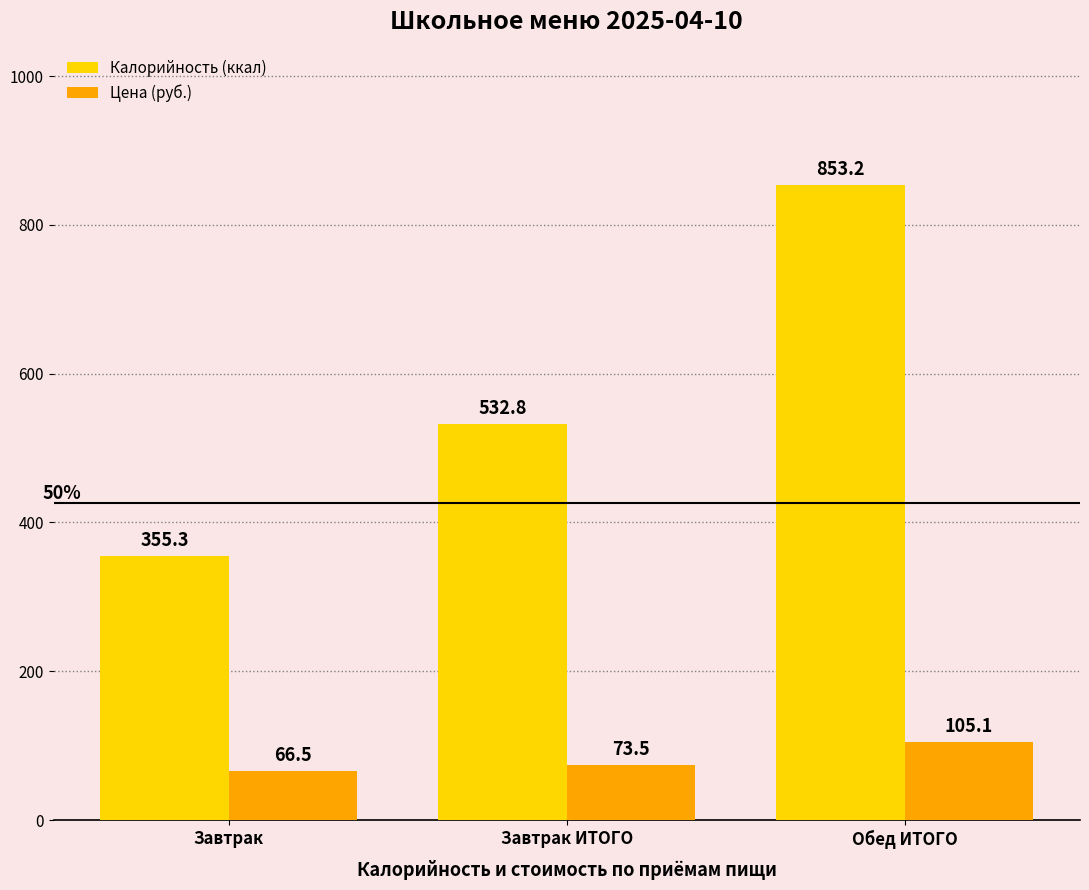

At which category is the sum across all series the highest?

Обед ИТОГО